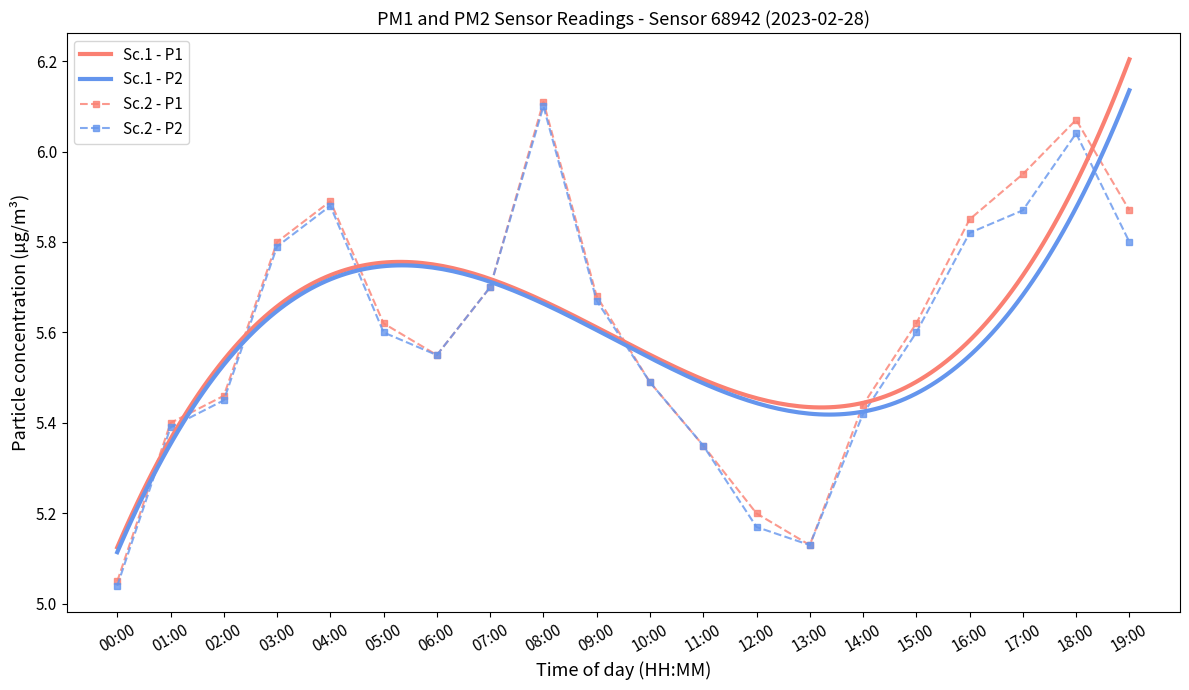

Does the chart have visible grid lines?

No